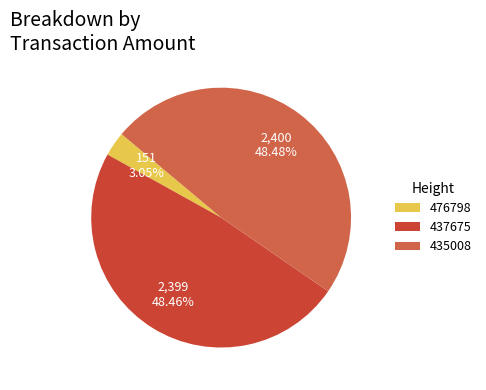

To the nearest percent, what portion does 435008 represent?

48%